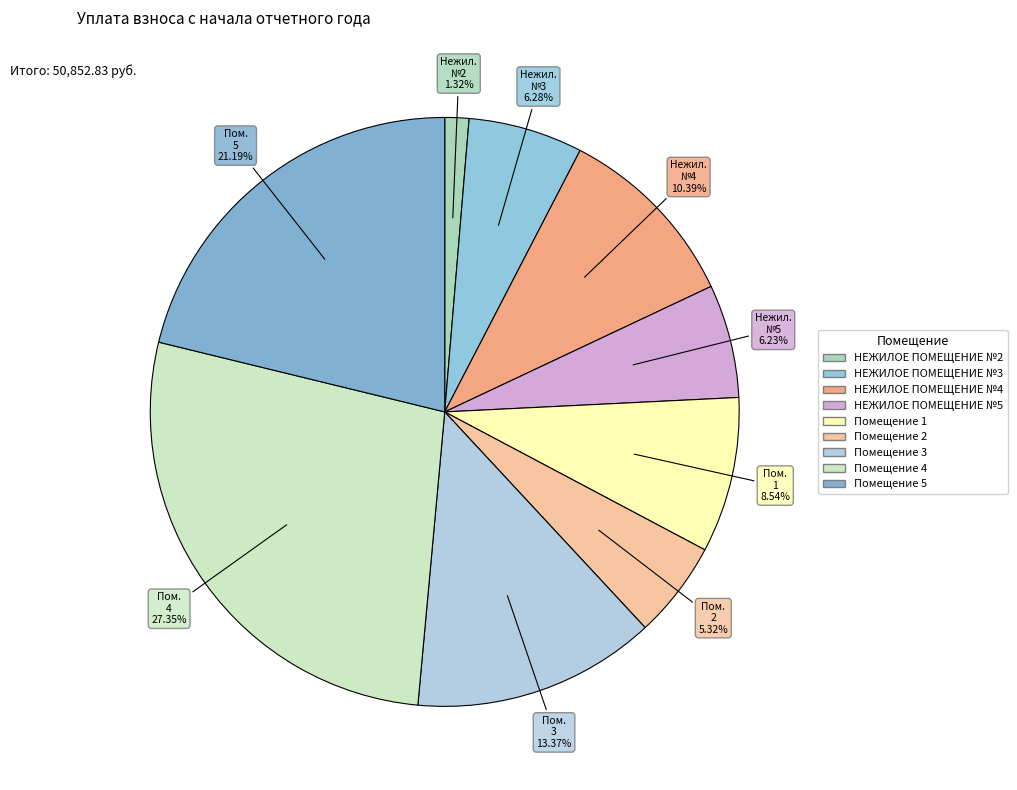

Is there any slice that represents more than half of the pie?

No